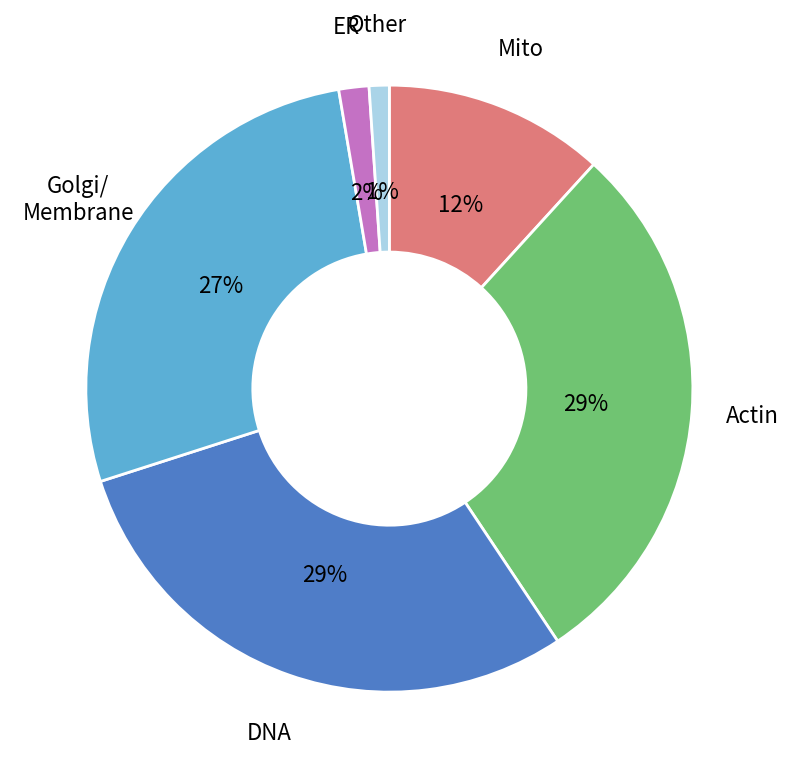

To the nearest percent, what is the average slice percentage?

17%